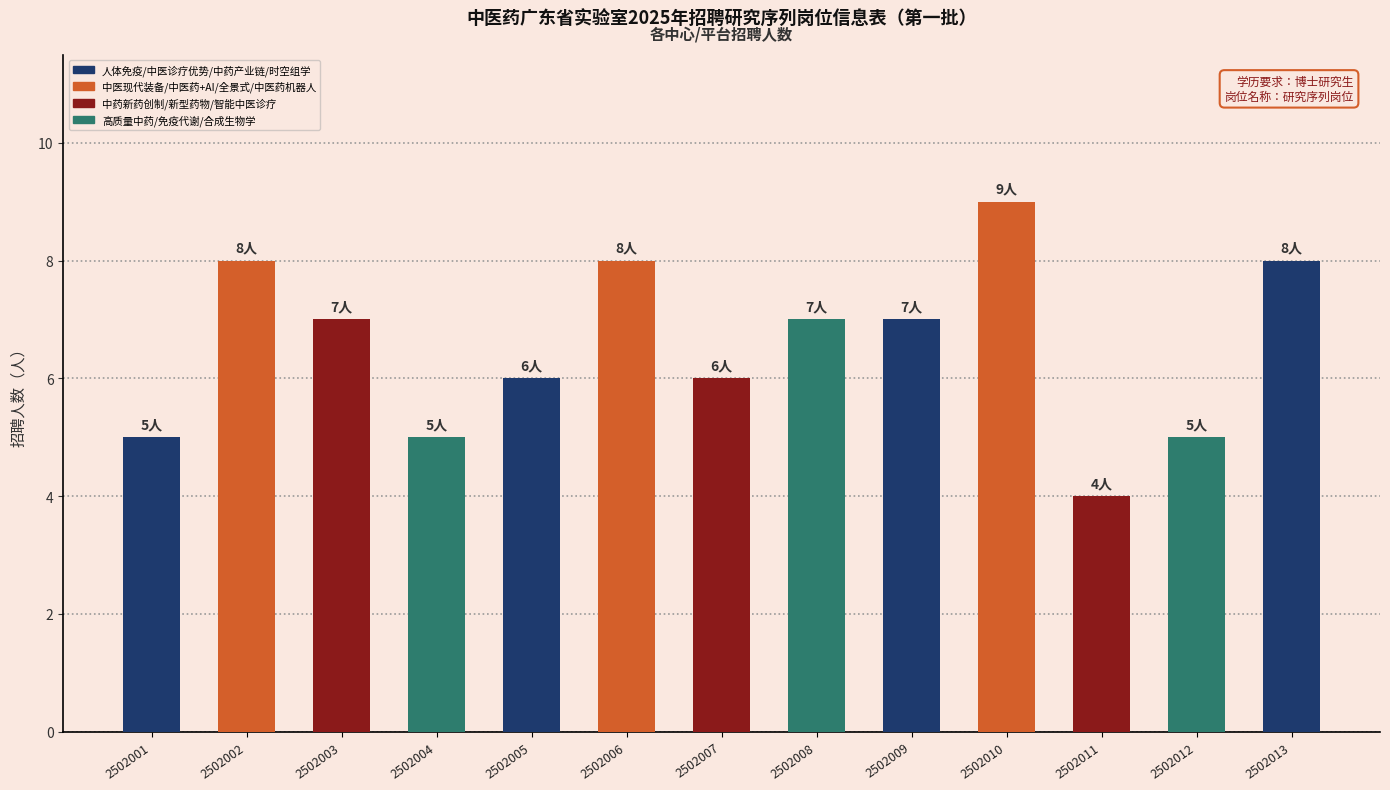

Reading left to right, list all the values displayed in this chart.

2502001=5	2502002=8	2502003=7	2502004=5	2502005=6	2502006=8	2502007=6	2502008=7	2502009=7	2502010=9	2502011=4	2502012=5	2502013=8